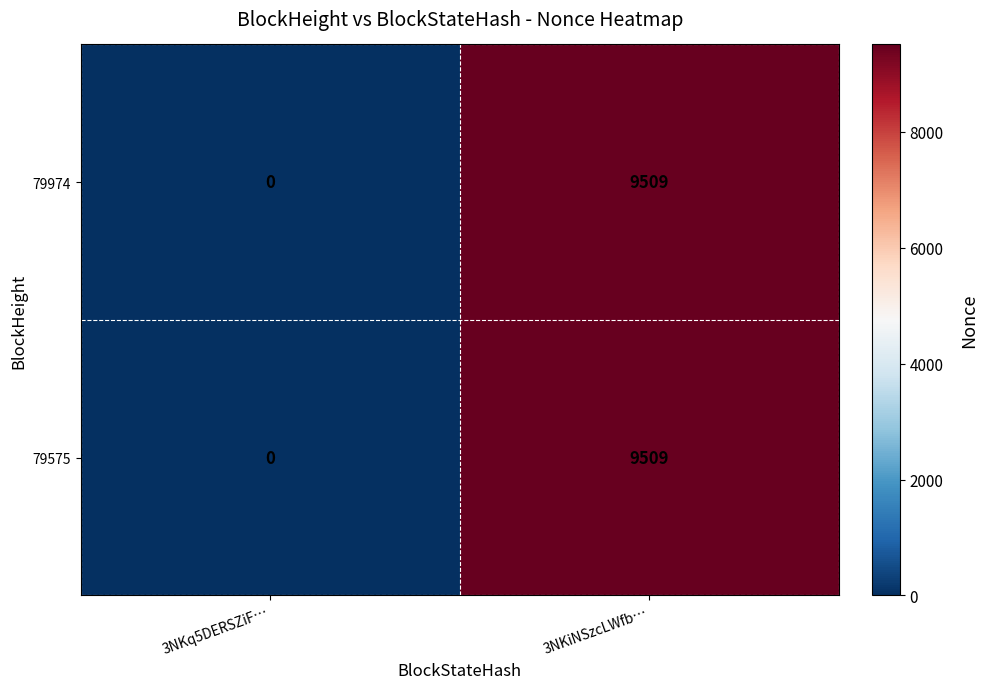

What is the sum of the 79974 values at 3NKiNSzcLWfb… and 3NKq5DERSZiF…?

9509